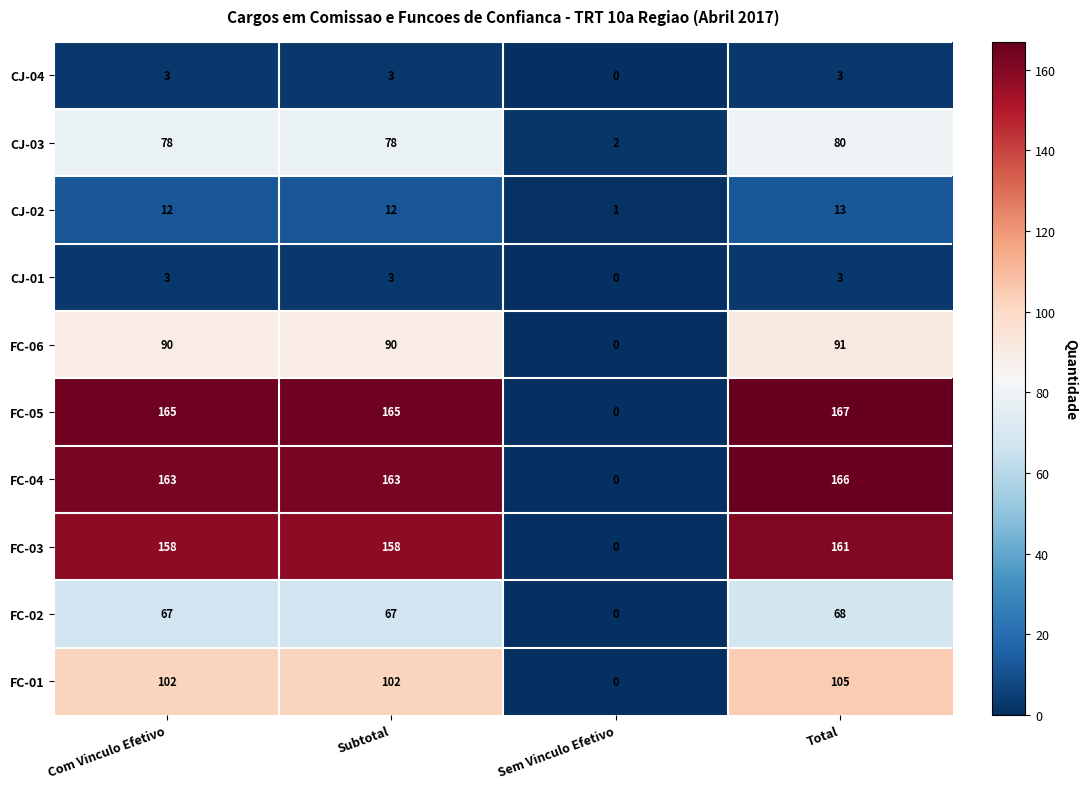

Read the FC-01 value at Com Vinculo Efetivo, to the nearest 10.

100